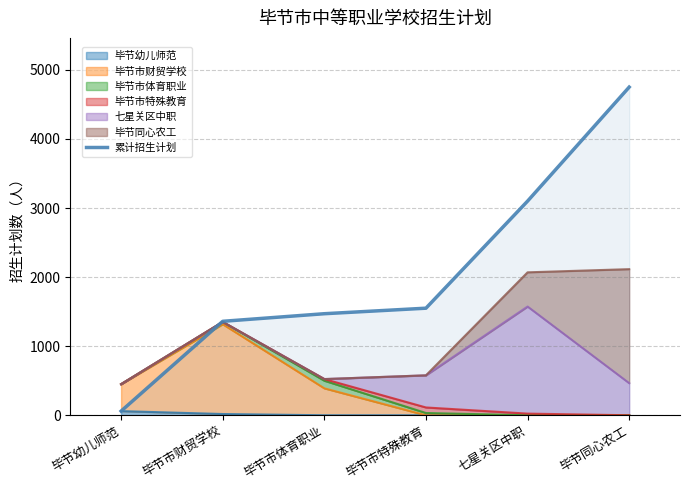

True or false: there are more than 2 points higher than both neighbors.

False